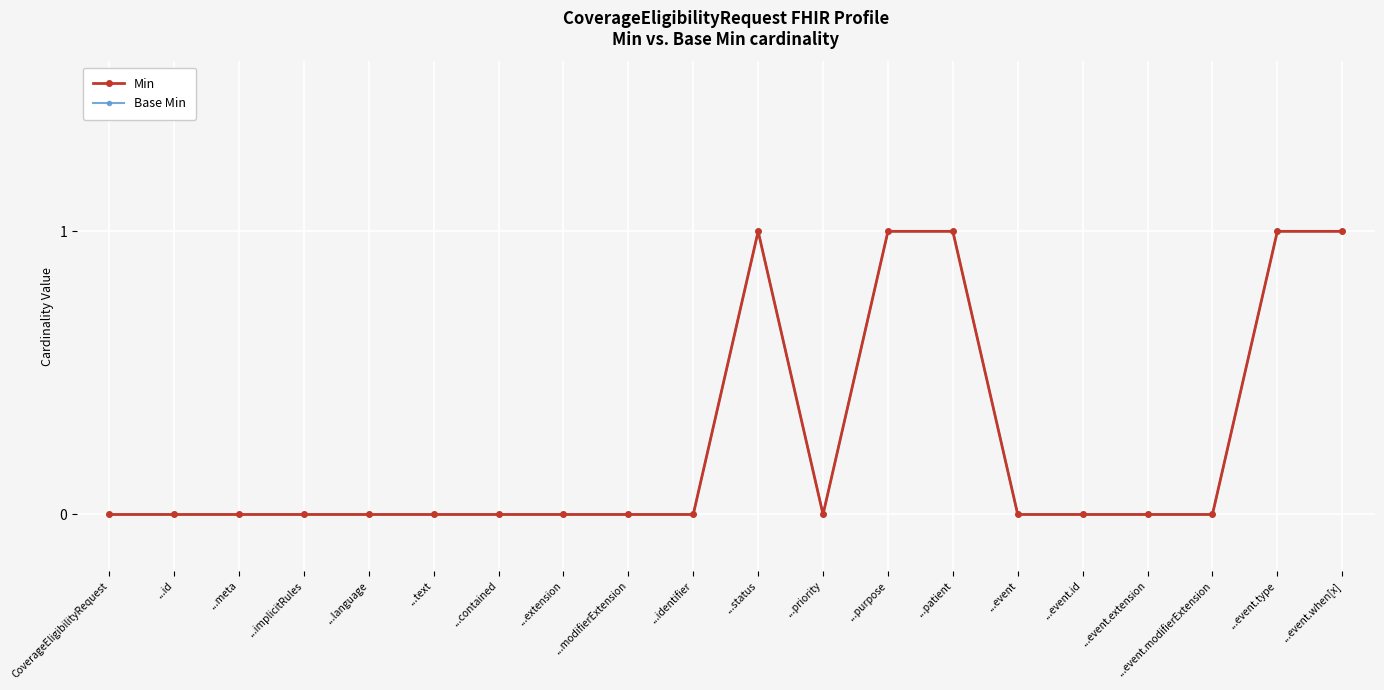

Where is the first local maximum for Min?

...status